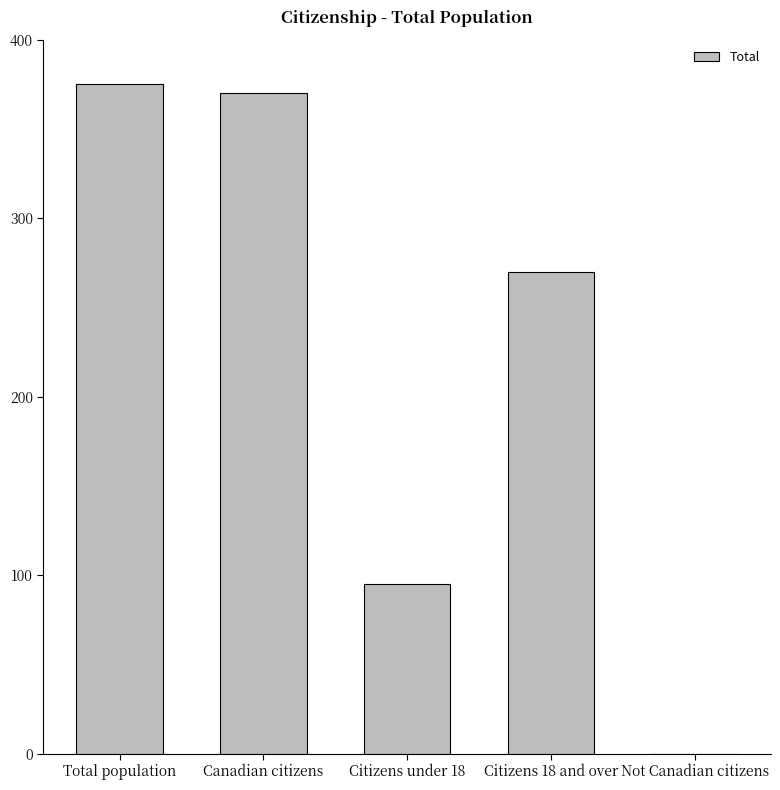

What is the difference between the values at Not Canadian citizens and Total population?

375